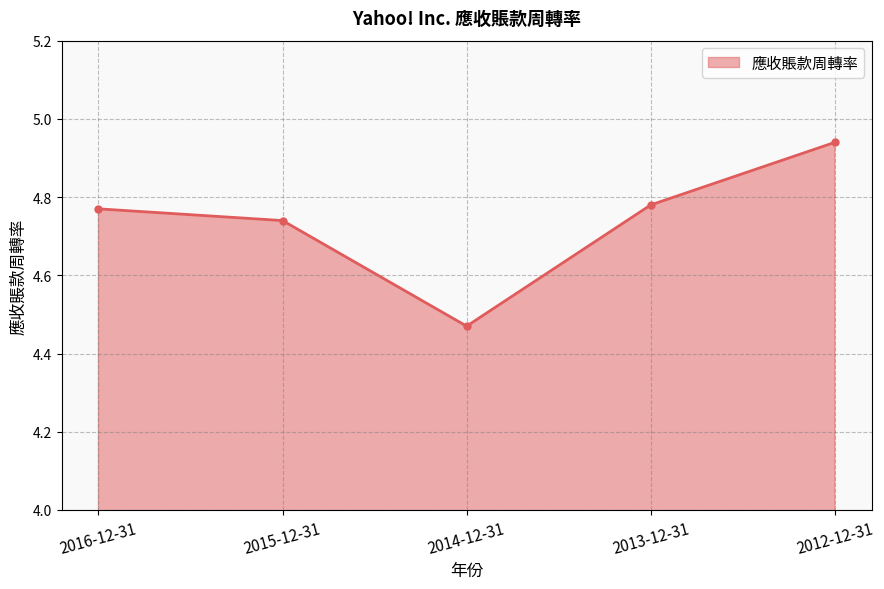

Approximately how many times larger is the value at 2012-12-31 compared to 2016-12-31?

1.0